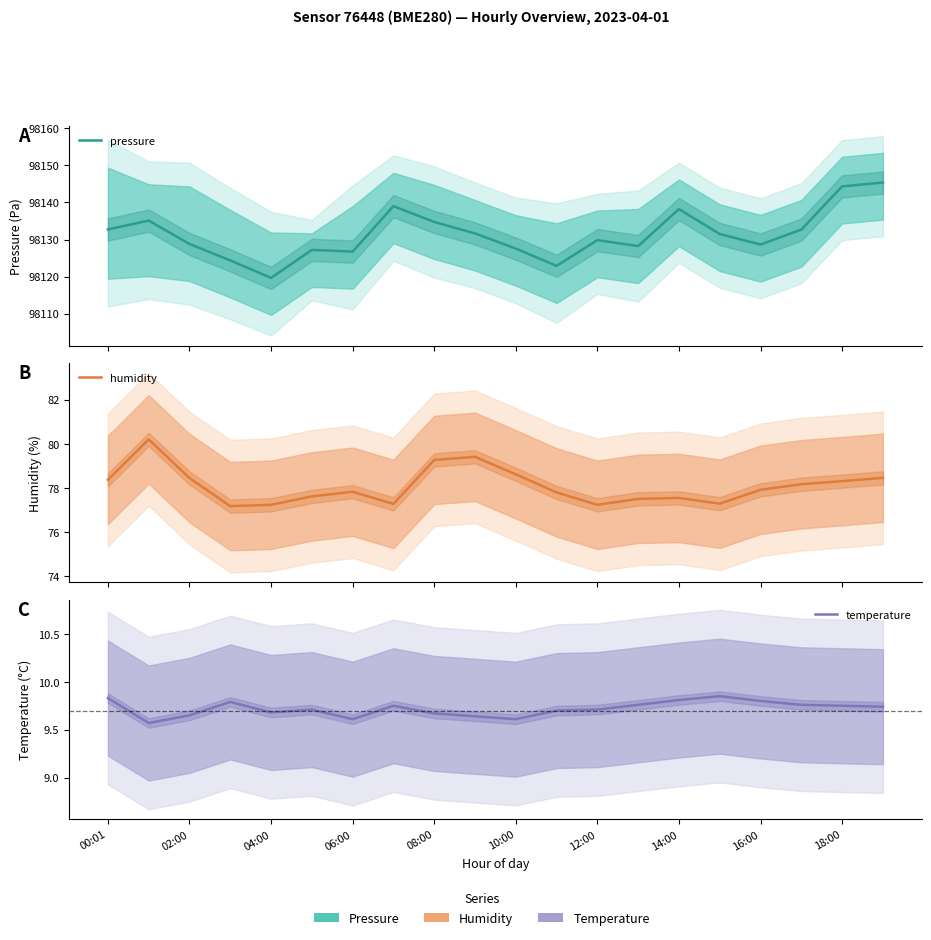

Reading right to left, list all the values displayed in this chart.

pressure: 98145.4	98144.3	98132.7	98128.7	98131.5	98138.2	98128.2	98129.8	98122.9	98127.6	98131.7	98134.8	98139.0	98126.8	98127.2	98119.7	98124.4	98128.8	98135.1	98132.7
humidity: 78.5	78.3	78.2	77.9	77.3	77.5	77.5	77.2	77.8	78.6	79.4	79.3	77.3	77.8	77.6	77.2	77.2	78.5	80.2	78.4
temperature: 9.7	9.8	9.8	9.8	9.8	9.8	9.8	9.7	9.7	9.6	9.6	9.7	9.8	9.6	9.7	9.7	9.8	9.7	9.6	9.8